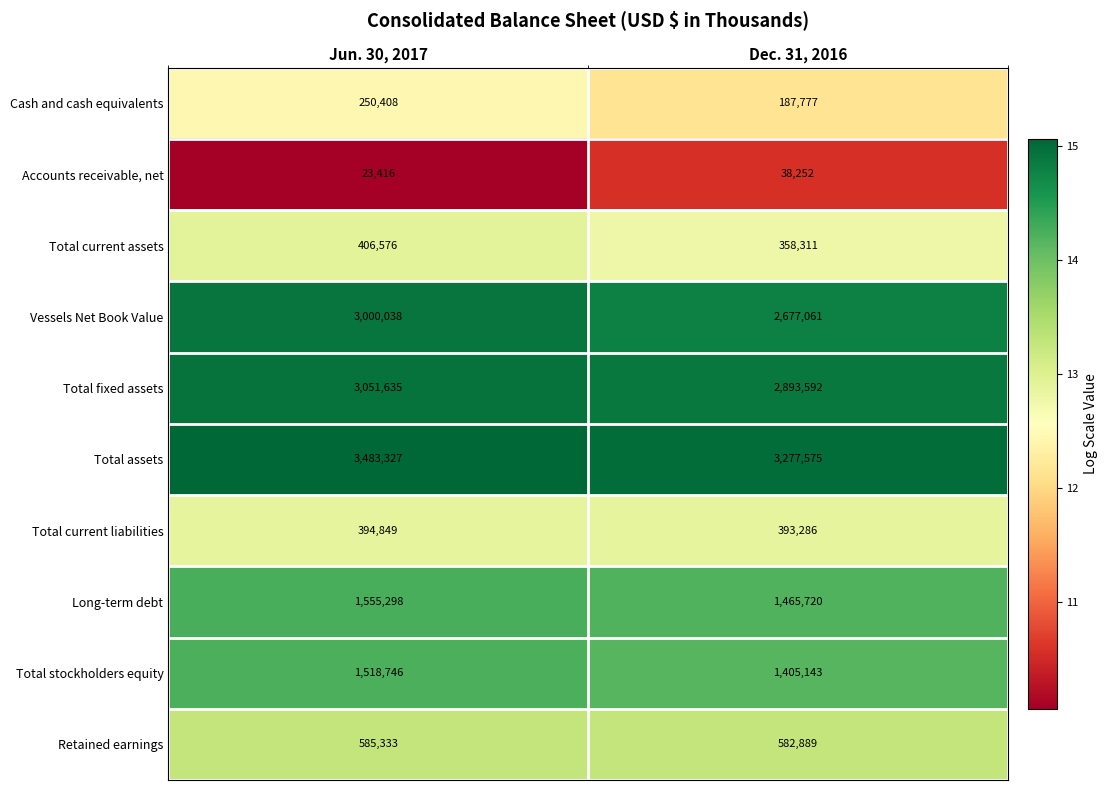

What is the smallest value displayed?

23416